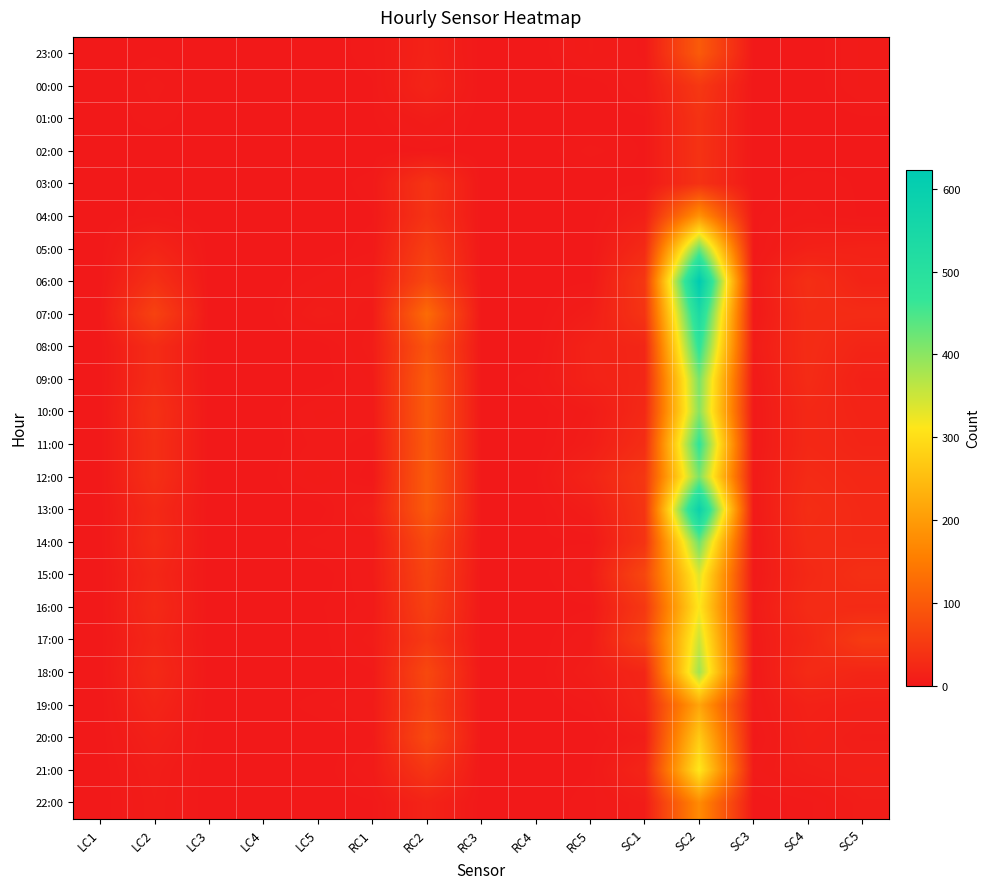

Reading left to right, extract all data points from this chart.

23:00: LC1=0	LC2=1	LC3=0	LC4=0	LC5=0	RC1=2	RC2=14	RC3=0	RC4=0	RC5=5	SC1=2	SC2=100	SC3=0	SC4=0	SC5=4
00:00: LC1=0	LC2=3	LC3=0	LC4=0	LC5=0	RC1=1	RC2=17	RC3=0	RC4=0	RC5=0	SC1=4	SC2=47	SC3=0	SC4=0	SC5=4
01:00: LC1=0	LC2=2	LC3=0	LC4=0	LC5=0	RC1=1	RC2=6	RC3=0	RC4=0	RC5=0	SC1=1	SC2=39	SC3=0	SC4=0	SC5=1
02:00: LC1=0	LC2=0	LC3=0	LC4=0	LC5=0	RC1=0	RC2=1	RC3=0	RC4=0	RC5=3	SC1=1	SC2=39	SC3=0	SC4=0	SC5=1
03:00: LC1=0	LC2=1	LC3=0	LC4=0	LC5=0	RC1=2	RC2=42	RC3=0	RC4=0	RC5=0	SC1=1	SC2=38	SC3=0	SC4=2	SC5=1
04:00: LC1=0	LC2=2	LC3=0	LC4=0	LC5=0	RC1=1	RC2=39	RC3=0	RC4=0	RC5=0	SC1=10	SC2=187	SC3=1	SC4=3	SC5=1
05:00: LC1=0	LC2=18	LC3=0	LC4=0	LC5=0	RC1=2	RC2=57	RC3=0	RC4=0	RC5=0	SC1=26	SC2=425	SC3=0	SC4=12	SC5=14
06:00: LC1=0	LC2=36	LC3=0	LC4=0	LC5=3	RC1=6	RC2=71	RC3=0	RC4=0	RC5=1	SC1=46	SC2=623	SC3=2	SC4=33	SC5=16
07:00: LC1=1	LC2=63	LC3=0	LC4=0	LC5=7	RC1=4	RC2=126	RC3=0	RC4=0	RC5=7	SC1=41	SC2=534	SC3=1	SC4=29	SC5=28
08:00: LC1=0	LC2=29	LC3=0	LC4=0	LC5=0	RC1=6	RC2=90	RC3=0	RC4=0	RC5=15	SC1=20	SC2=479	SC3=5	SC4=29	SC5=18
09:00: LC1=0	LC2=29	LC3=0	LC4=0	LC5=0	RC1=4	RC2=101	RC3=0	RC4=2	RC5=14	SC1=20	SC2=413	SC3=2	SC4=28	SC5=12
10:00: LC1=0	LC2=36	LC3=0	LC4=0	LC5=4	RC1=3	RC2=101	RC3=0	RC4=0	RC5=5	SC1=24	SC2=401	SC3=1	SC4=23	SC5=16
11:00: LC1=0	LC2=33	LC3=0	LC4=0	LC5=3	RC1=2	RC2=99	RC3=1	RC4=0	RC5=7	SC1=31	SC2=473	SC3=1	SC4=23	SC5=18
12:00: LC1=0	LC2=34	LC3=0	LC4=0	LC5=5	RC1=0	RC2=102	RC3=0	RC4=1	RC5=16	SC1=46	SC2=411	SC3=3	SC4=27	SC5=22
13:00: LC1=0	LC2=25	LC3=0	LC4=0	LC5=0	RC1=8	RC2=100	RC3=0	RC4=0	RC5=7	SC1=42	SC2=586	SC3=2	SC4=31	SC5=24
14:00: LC1=0	LC2=28	LC3=0	LC4=0	LC5=3	RC1=3	RC2=75	RC3=0	RC4=1	RC5=1	SC1=40	SC2=422	SC3=1	SC4=28	SC5=25
15:00: LC1=0	LC2=21	LC3=0	LC4=1	LC5=0	RC1=4	RC2=67	RC3=0	RC4=0	RC5=5	SC1=70	SC2=336	SC3=1	SC4=24	SC5=34
16:00: LC1=0	LC2=25	LC3=0	LC4=0	LC5=1	RC1=3	RC2=61	RC3=0	RC4=0	RC5=1	SC1=47	SC2=314	SC3=4	SC4=28	SC5=26
17:00: LC1=0	LC2=20	LC3=0	LC4=0	LC5=0	RC1=6	RC2=48	RC3=0	RC4=0	RC5=4	SC1=60	SC2=351	SC3=3	SC4=22	SC5=52
18:00: LC1=0	LC2=25	LC3=0	LC4=0	LC5=0	RC1=2	RC2=72	RC3=0	RC4=0	RC5=7	SC1=20	SC2=384	SC3=1	SC4=27	SC5=19
19:00: LC1=0	LC2=18	LC3=0	LC4=0	LC5=2	RC1=4	RC2=63	RC3=0	RC4=0	RC5=2	SC1=17	SC2=214	SC3=2	SC4=13	SC5=10
20:00: LC1=0	LC2=11	LC3=0	LC4=0	LC5=0	RC1=2	RC2=74	RC3=0	RC4=0	RC5=0	SC1=7	SC2=271	SC3=0	SC4=11	SC5=7
21:00: LC1=0	LC2=7	LC3=0	LC4=0	LC5=0	RC1=4	RC2=45	RC3=0	RC4=0	RC5=1	SC1=18	SC2=315	SC3=3	SC4=8	SC5=10
22:00: LC1=0	LC2=6	LC3=0	LC4=0	LC5=0	RC1=1	RC2=16	RC3=0	RC4=0	RC5=2	SC1=6	SC2=174	SC3=0	SC4=2	SC5=7